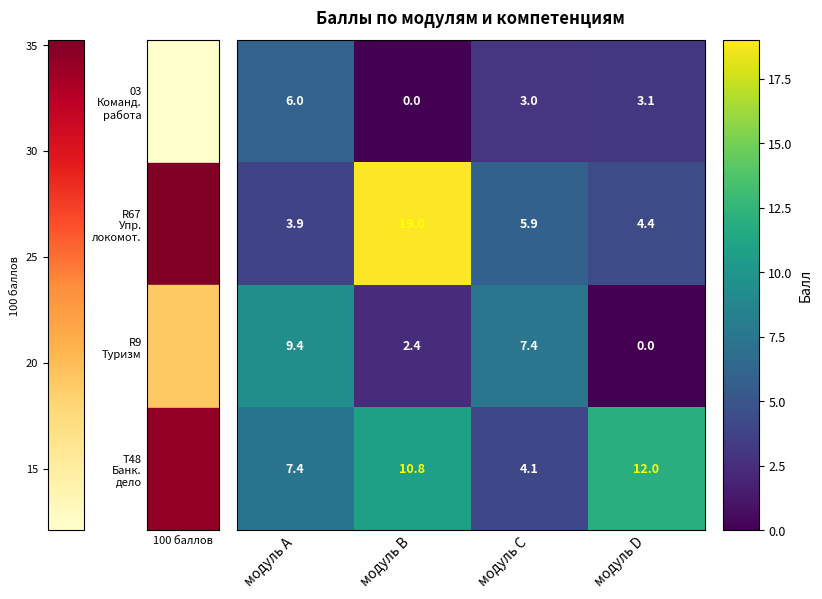

What is the total value across all series at модуль B?

32.2